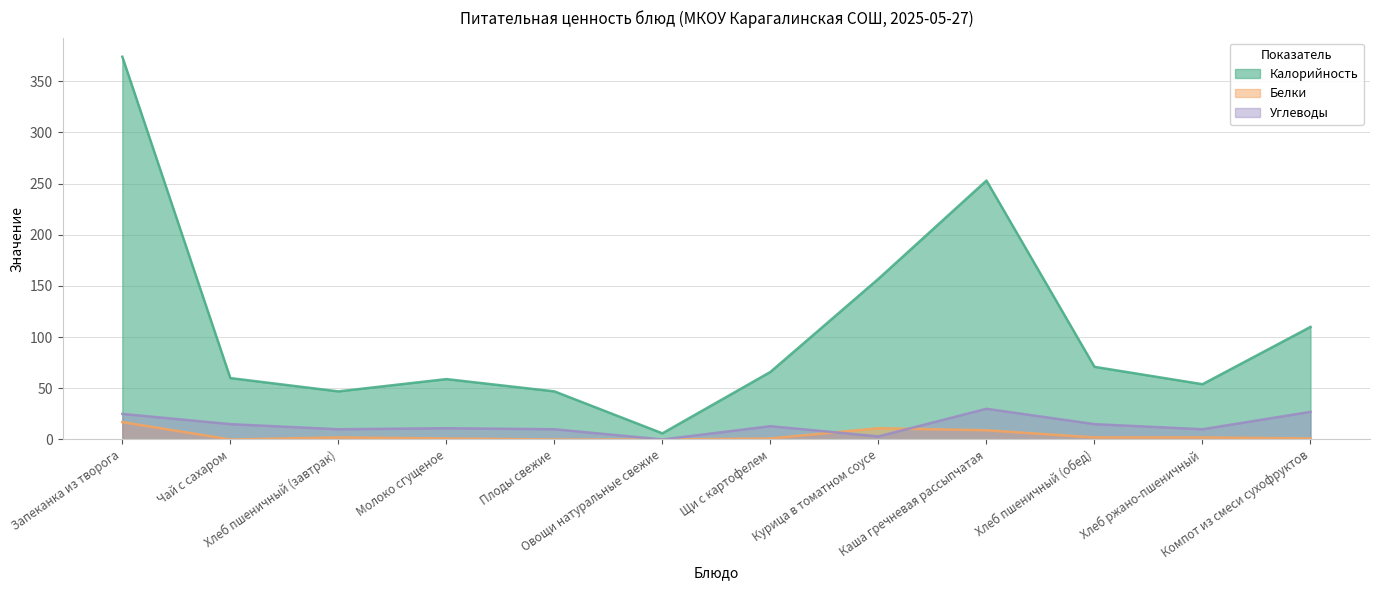

What is the total value across all series at Плоды свежие?

57